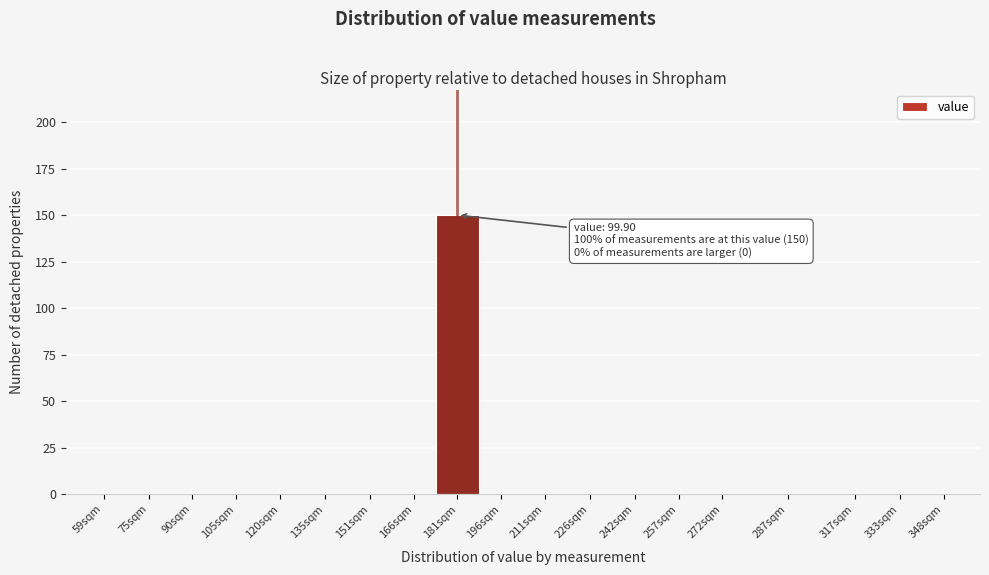

Reading right to left, transcribe all the data shown in this chart.

348sqm=0	333sqm=0	317sqm=0	287sqm=0	272sqm=0	257sqm=0	242sqm=0	226sqm=0	211sqm=0	196sqm=0	181sqm=150	166sqm=0	151sqm=0	135sqm=0	120sqm=0	105sqm=0	90sqm=0	75sqm=0	59sqm=0